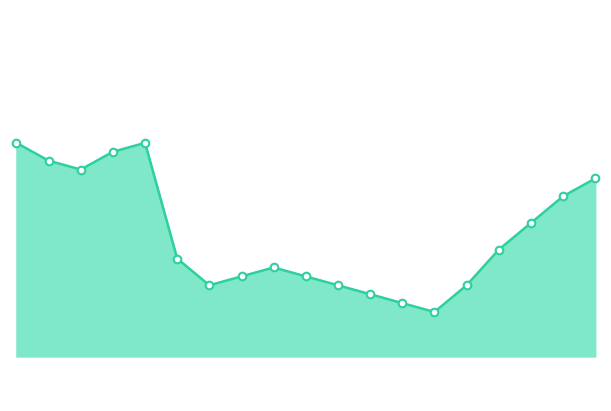

Is this an area chart (filled region under the line)?

Yes